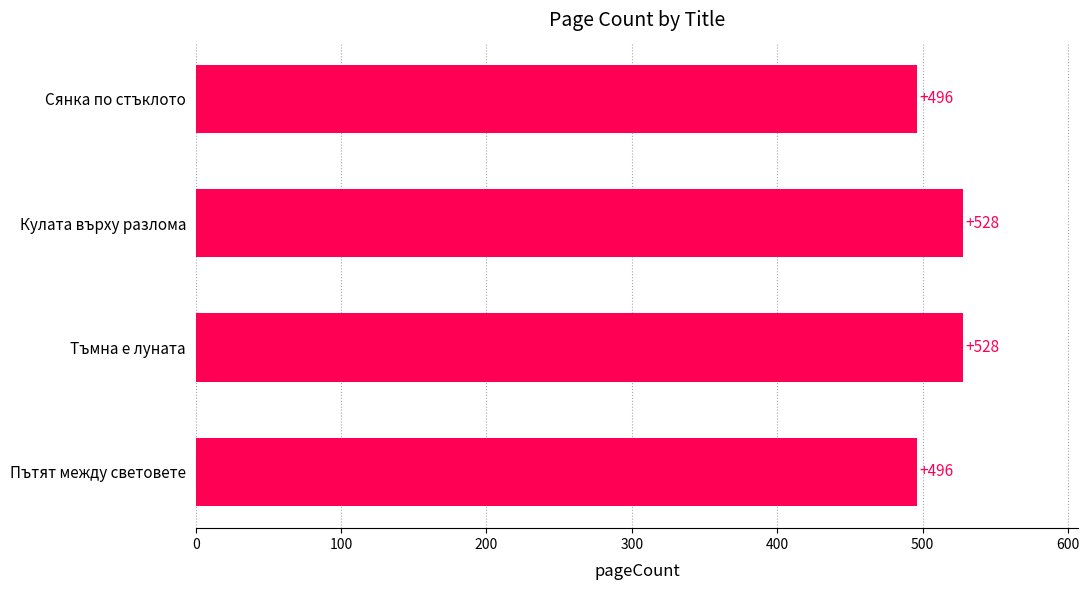

What is the label of the 3rd bar from the top?

Тъмна е луната